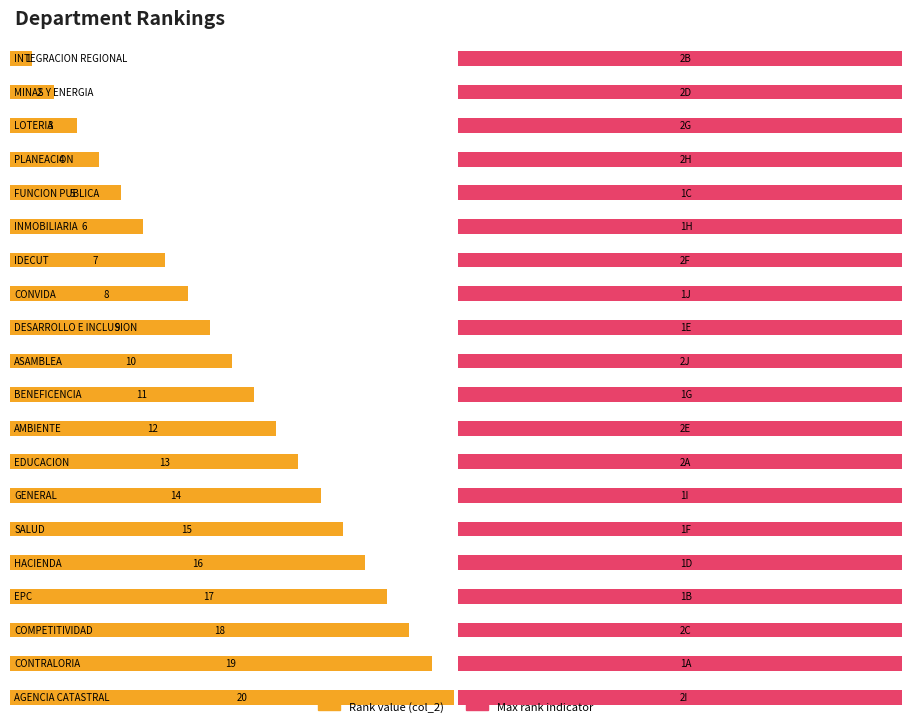

Reading left to right, extract all data points from this chart.

1	2	3	4	5	6	7	8	9	10	11	12	13	14	15	16	17	18	19	20